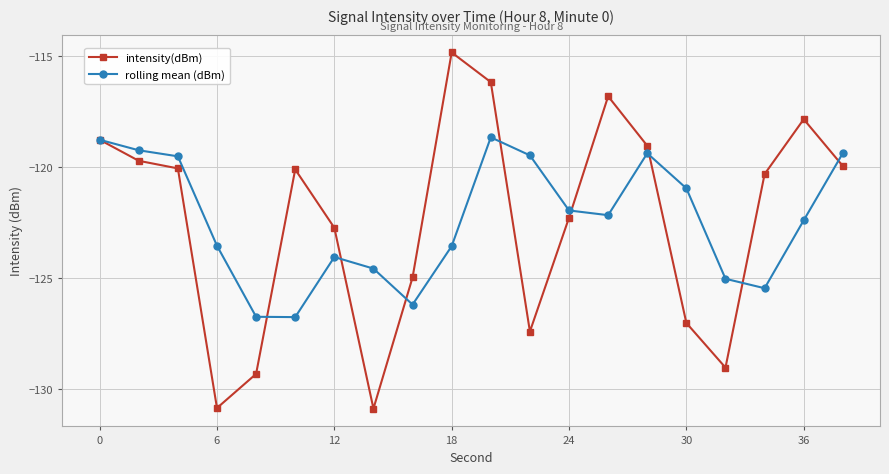

Which series has the largest range (max minus min)?

intensity(dBm)